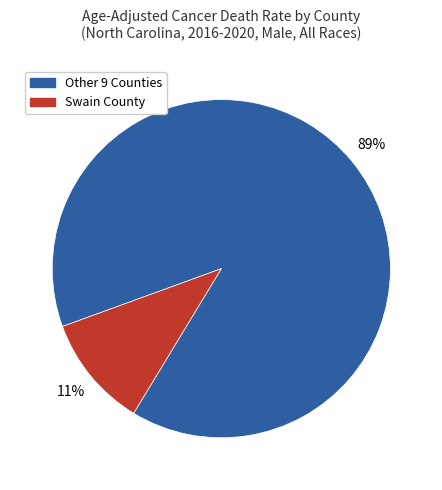

Rank the categories by value from highest to lowest.

Other 9 Counties, Swain County